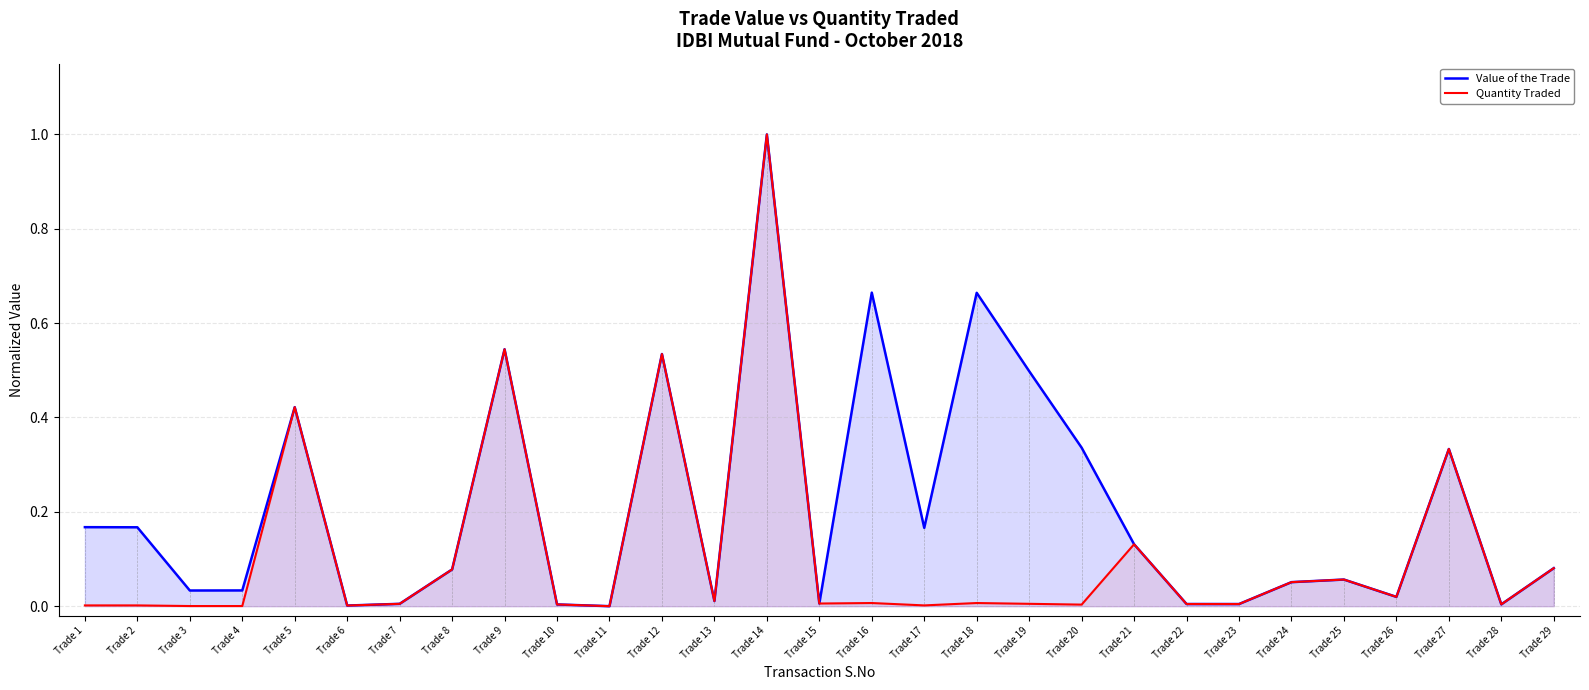

What is the sum of all Quantity Traded values?

3.3